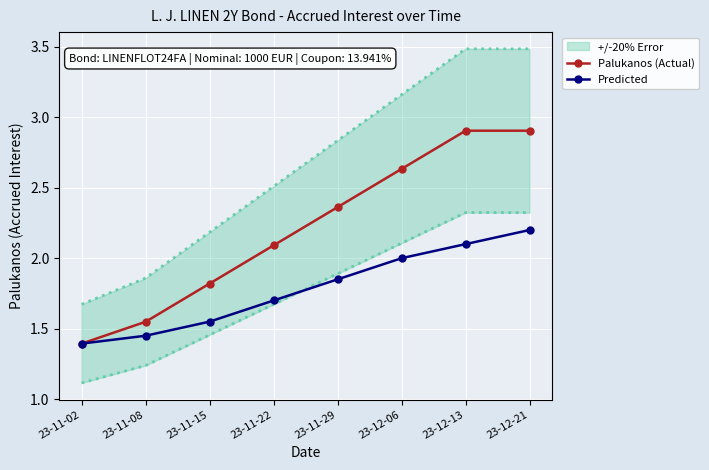

True or false: Predicted and Palukanos (Actual) cross at least once.

False